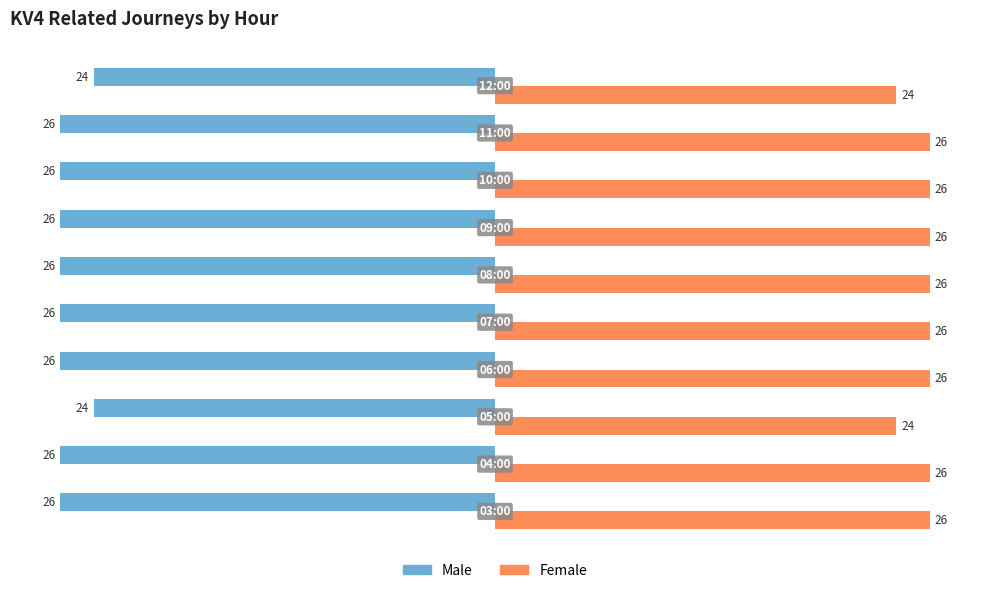

Count the Male values in the range -26 to -25.

8